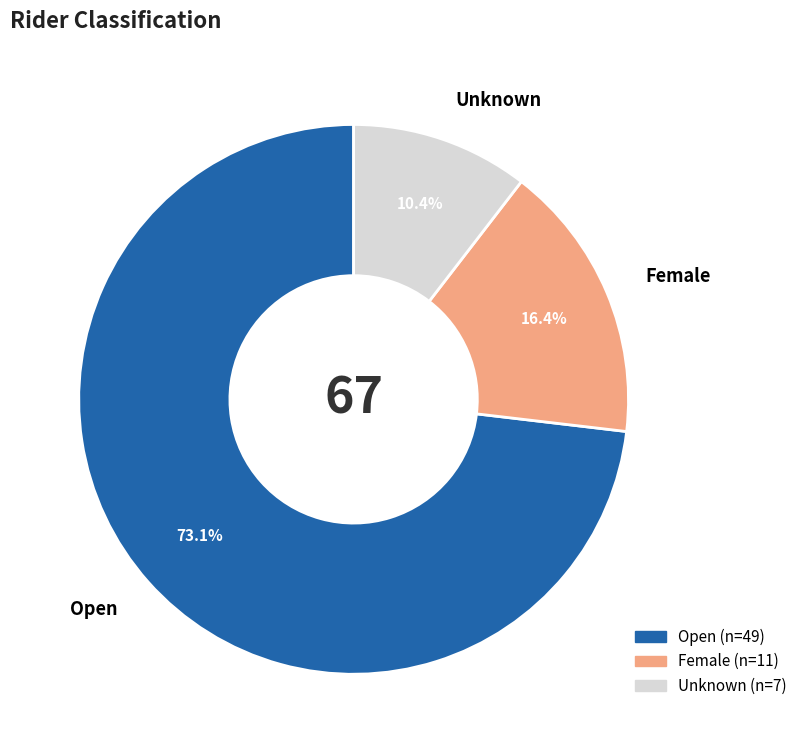

What is the smallest slice in the pie chart?

Unknown